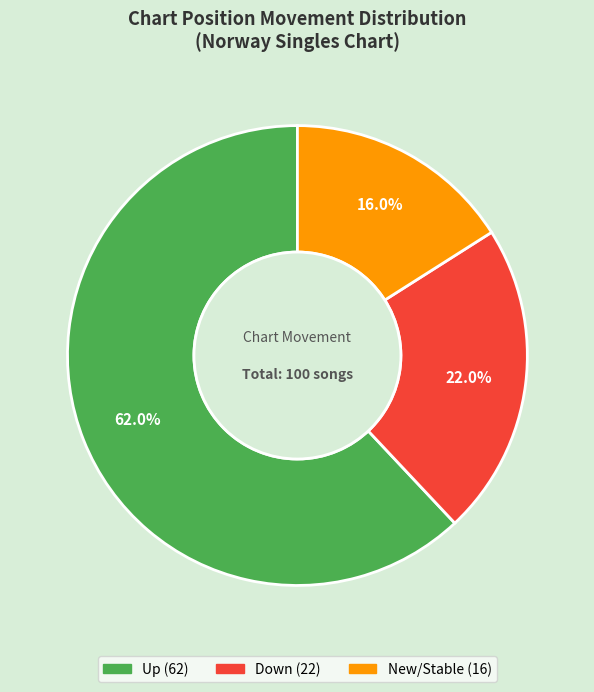

Is there a majority slice in this chart?

Yes